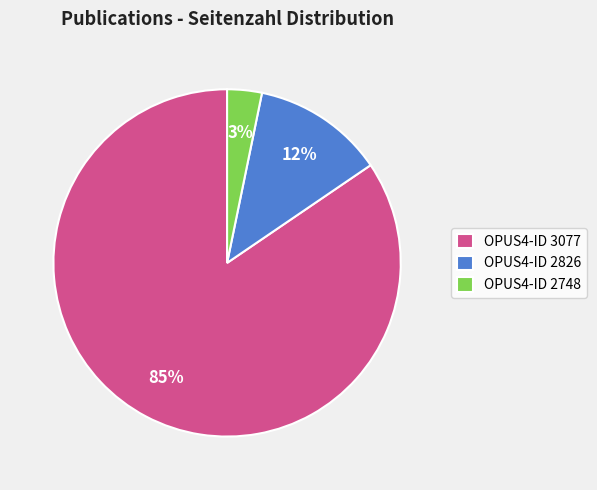

The OPUS4-ID 2748 slice represents 3% of the pie. True or false?

True